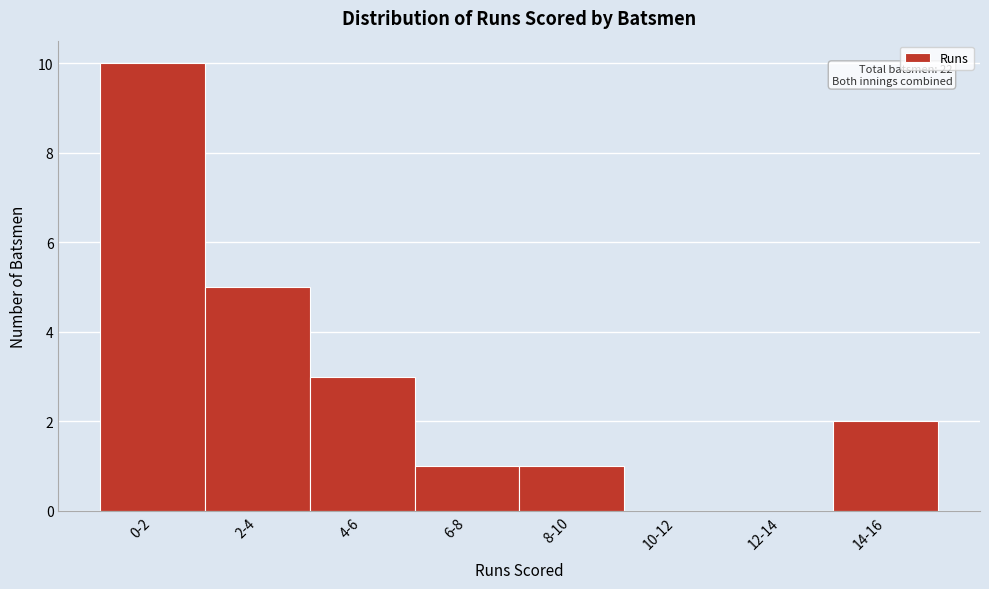

Reading left to right, extract all data points from this chart.

0-2=10	2-4=5	4-6=3	6-8=1	8-10=1	10-12=0	12-14=0	14-16=2